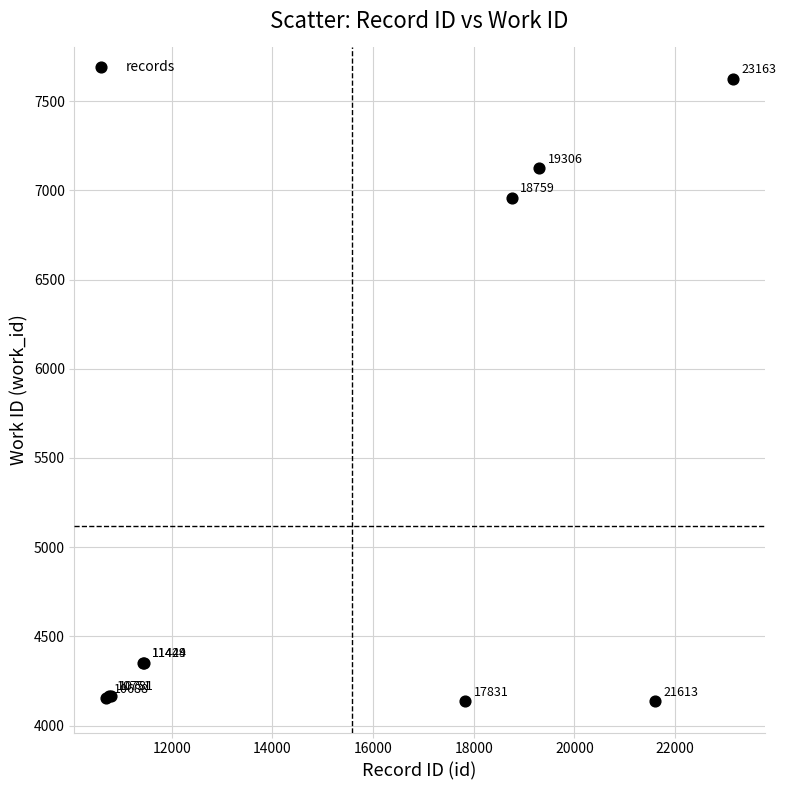

What Y value in the scatter plot is closest to 5881?

6957